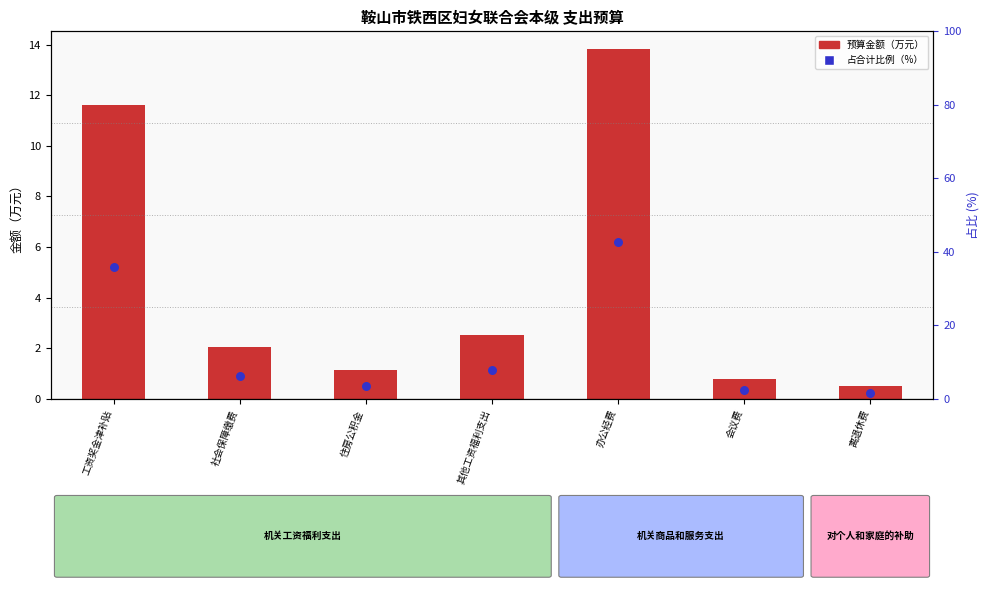

Which series contains the highest Y value?

占比（%）